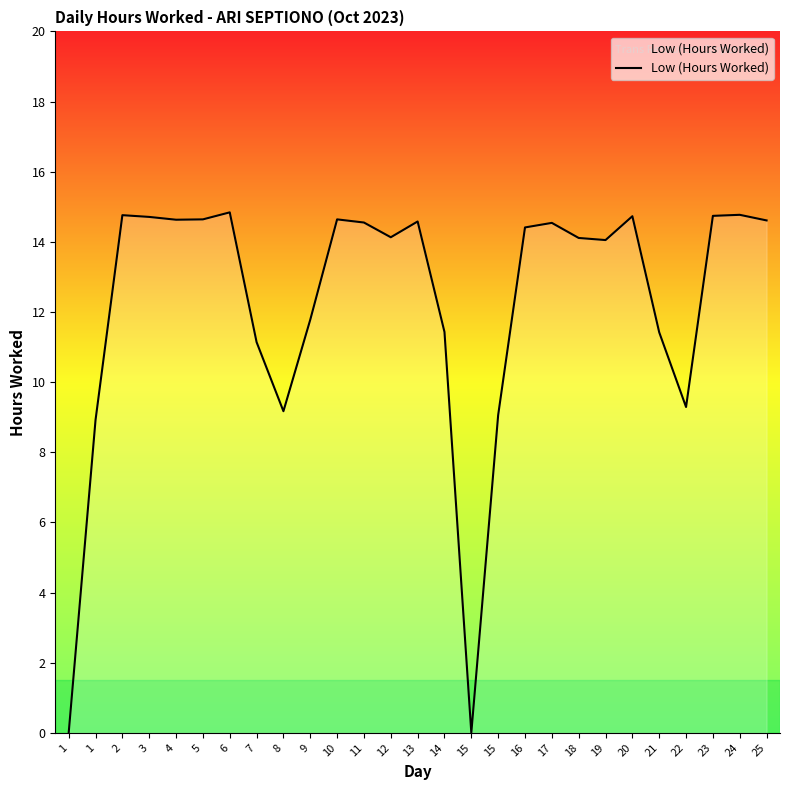

True or false: there are more than 0 points higher than both neighbors.

True